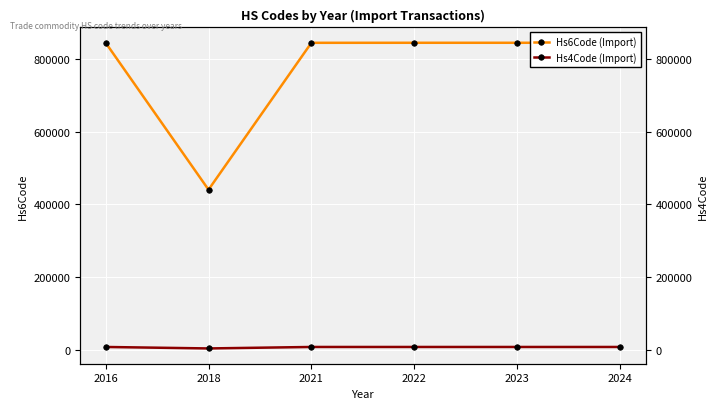

How many lines are shown in the chart?

2